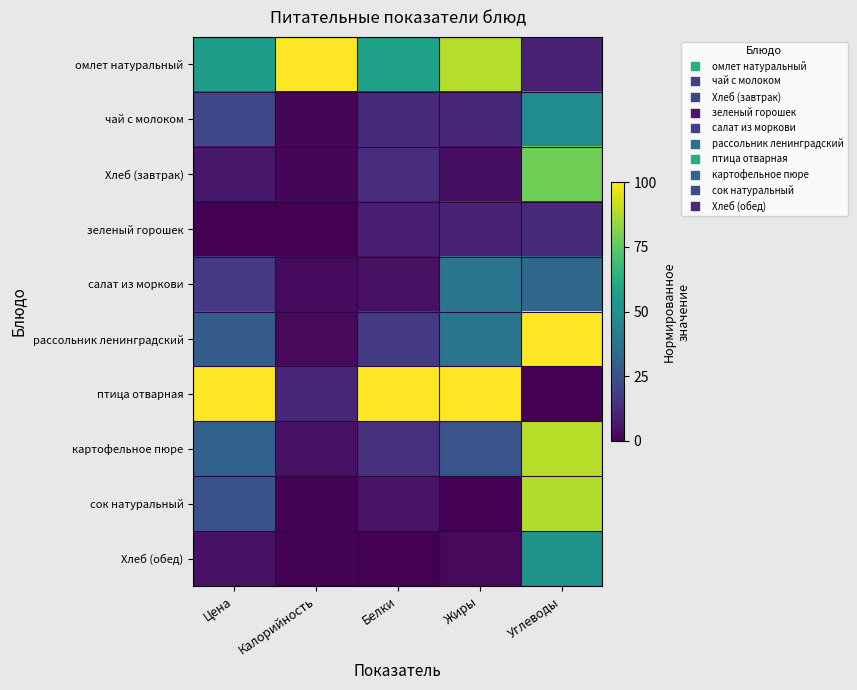

Reading left to right, list all the values displayed in this chart.

омлет натуральный: Цена=55.8	Калорийность=100.0	Белки=57.3	Жиры=88.9	Углеводы=9.1
чай с молоком: Цена=21.3	Калорийность=1.2	Белки=11.9	Жиры=10.9	Углеводы=48.8
Хлеб (завтрак): Цена=6.6	Калорийность=1.7	Белки=12.6	Жиры=3.8	Углеводы=78.1
зеленый горошек: Цена=0.0	Калорийность=0.0	Белки=7.6	Жиры=9.8	Углеводы=12.0
салат из моркови: Цена=16.6	Калорийность=2.8	Белки=4.4	Жиры=38.7	Углеводы=32.8
рассольник ленинградский: Цена=28.9	Калорийность=2.6	Белки=17.2	Жиры=38.6	Углеводы=100.0
птица отварная: Цена=100.0	Калорийность=11.0	Белки=100.0	Жиры=100.0	Углеводы=0.0
картофельное пюре: Цена=31.1	Калорийность=4.4	Белки=13.6	Жиры=25.9	Углеводы=89.5
сок натуральный: Цена=25.3	Калорийность=0.7	Белки=5.4	Жиры=0.0	Углеводы=88.4
Хлеб (обед): Цена=5.0	Калорийность=0.7	Белки=0.0	Жиры=2.6	Углеводы=51.7